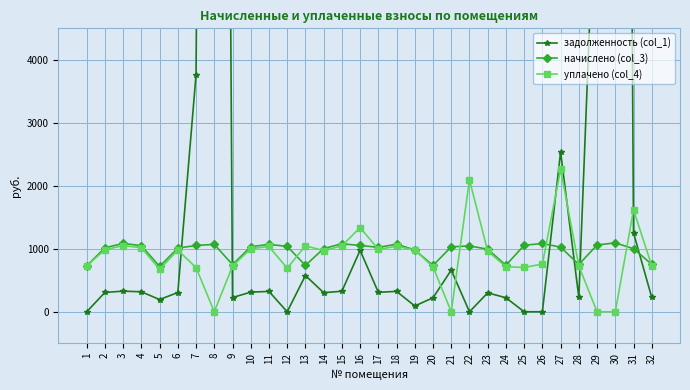

True or false: уплачено (col_4) and начислено (col_3) cross at least once.

True